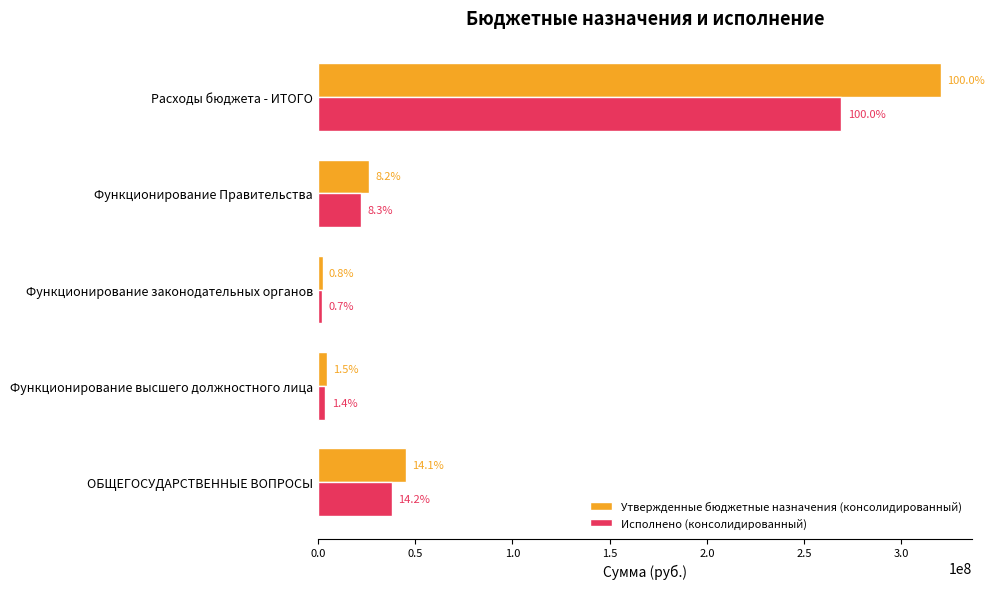

What is the difference between the second highest and minimum values in the Исполнено (консолидированный) series?

36151568.3